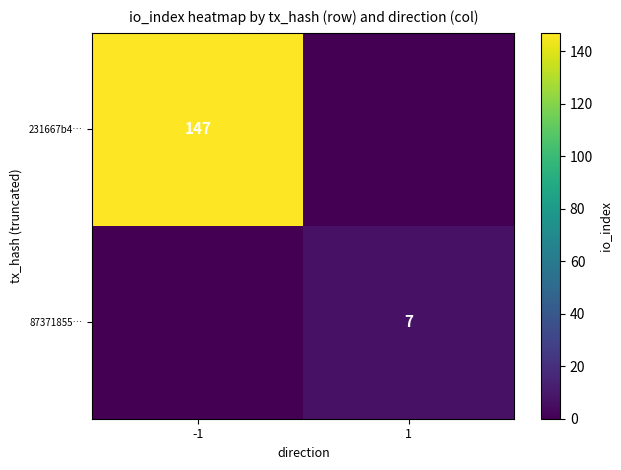

Which has a higher value, -1 or 1?

-1